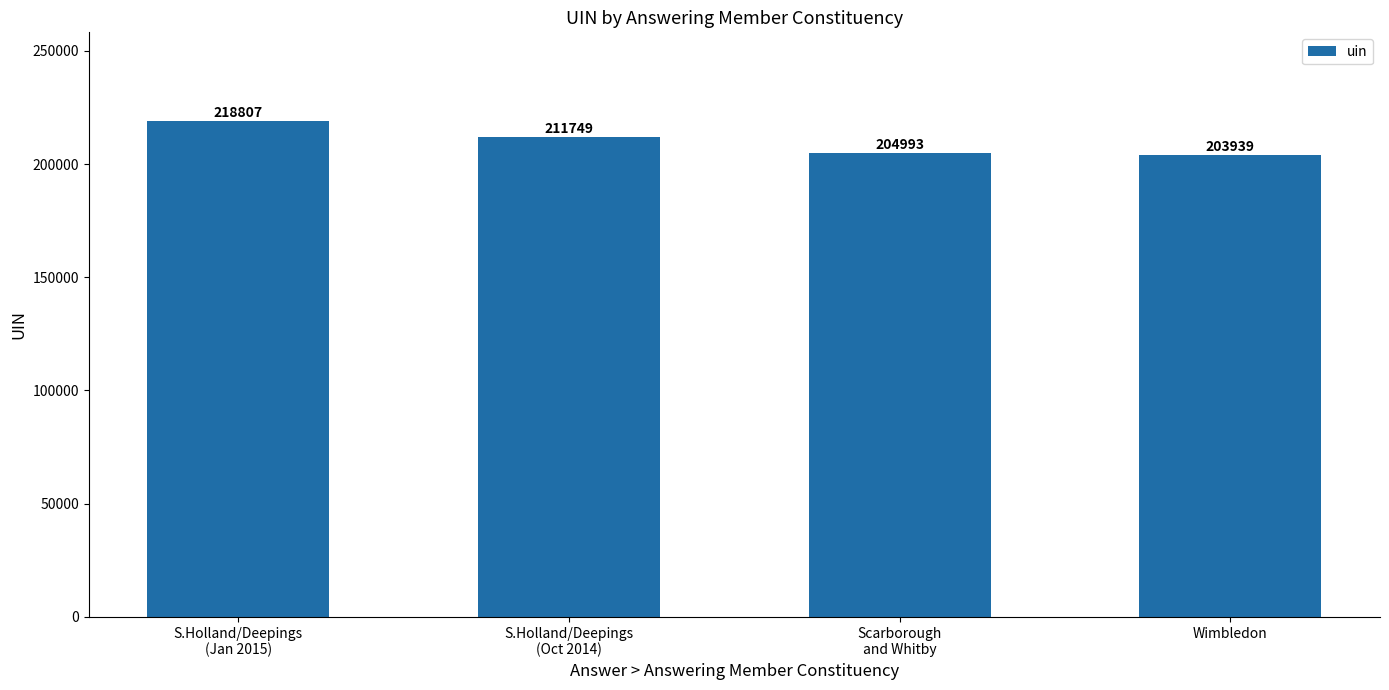

Approximately how many times larger is the value at Wimbledon compared to Scarborough
and Whitby?

1.0